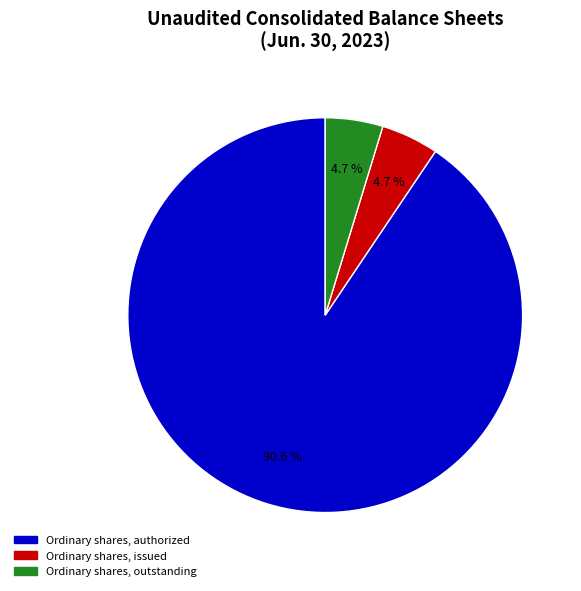

Which category has the biggest portion of the pie?

Ordinary shares, authorized